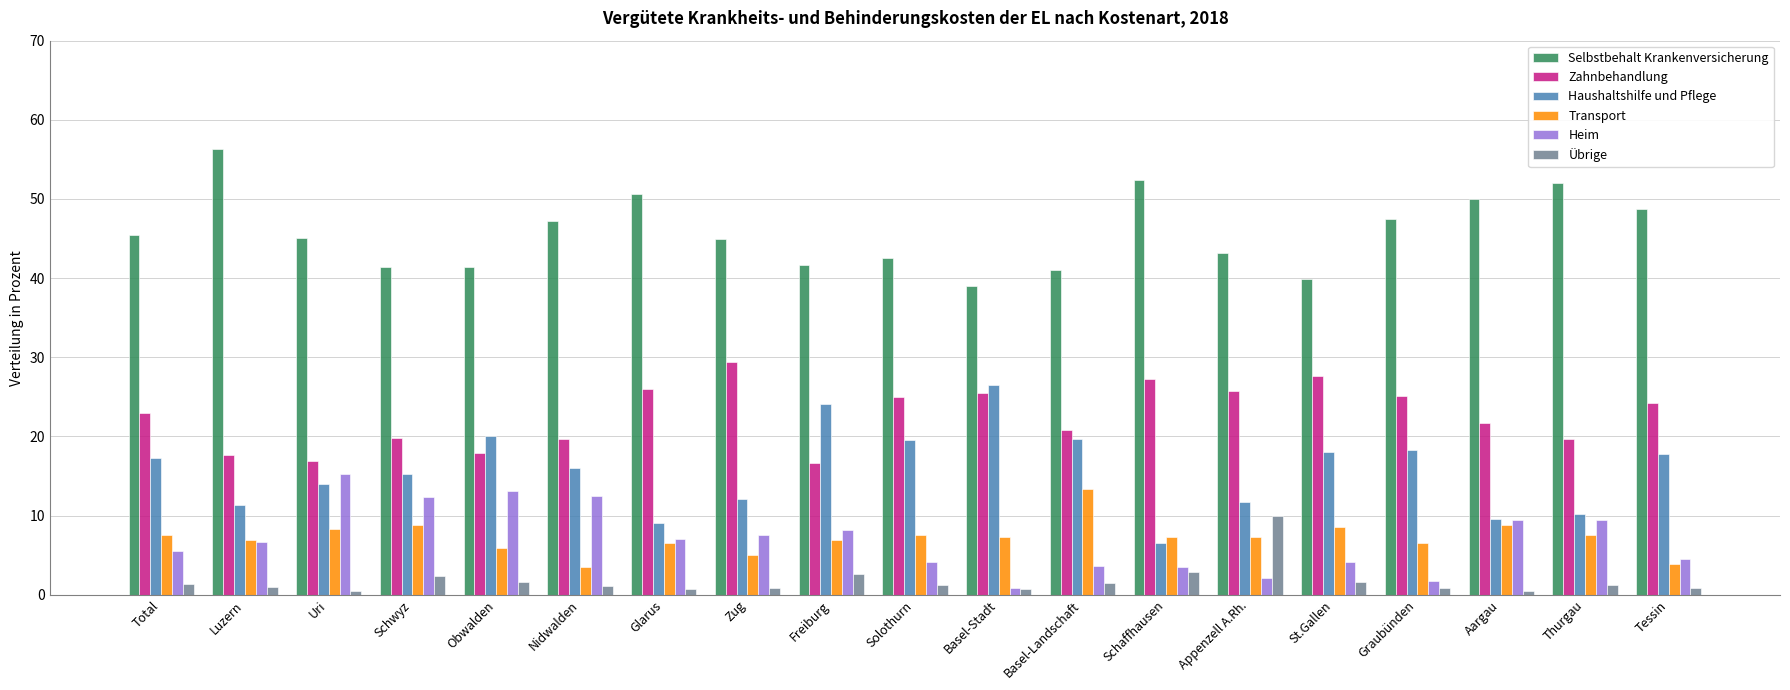

What is the spread (max minus min) of values at St.Gallen?

38.3